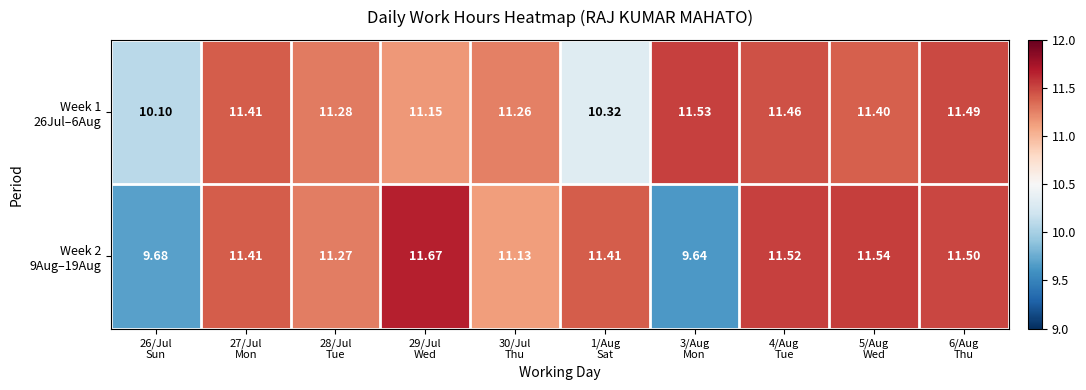

Which has a higher value, 6/Aug
Thu or 30/Jul
Thu?

6/Aug
Thu